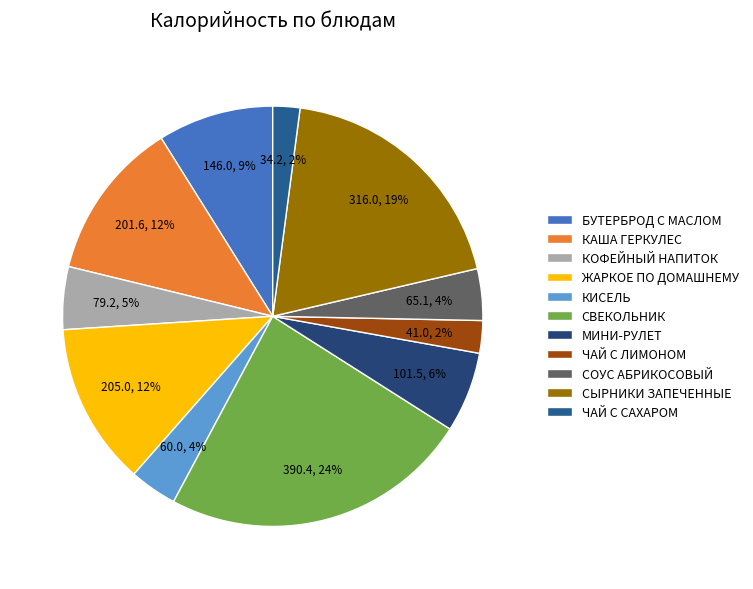

What portion of the pie excludes СВЕКОЛЬНИК?

76.2%